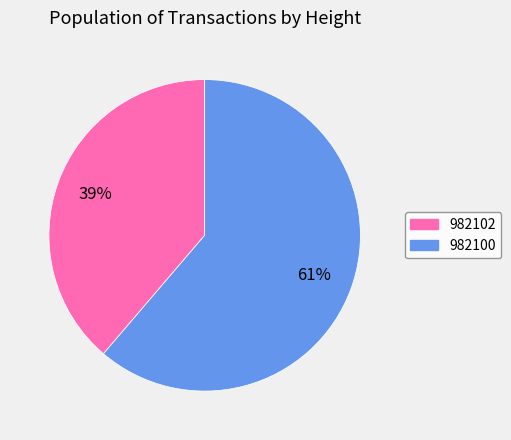

To the nearest percent, what is the average slice percentage?

50%